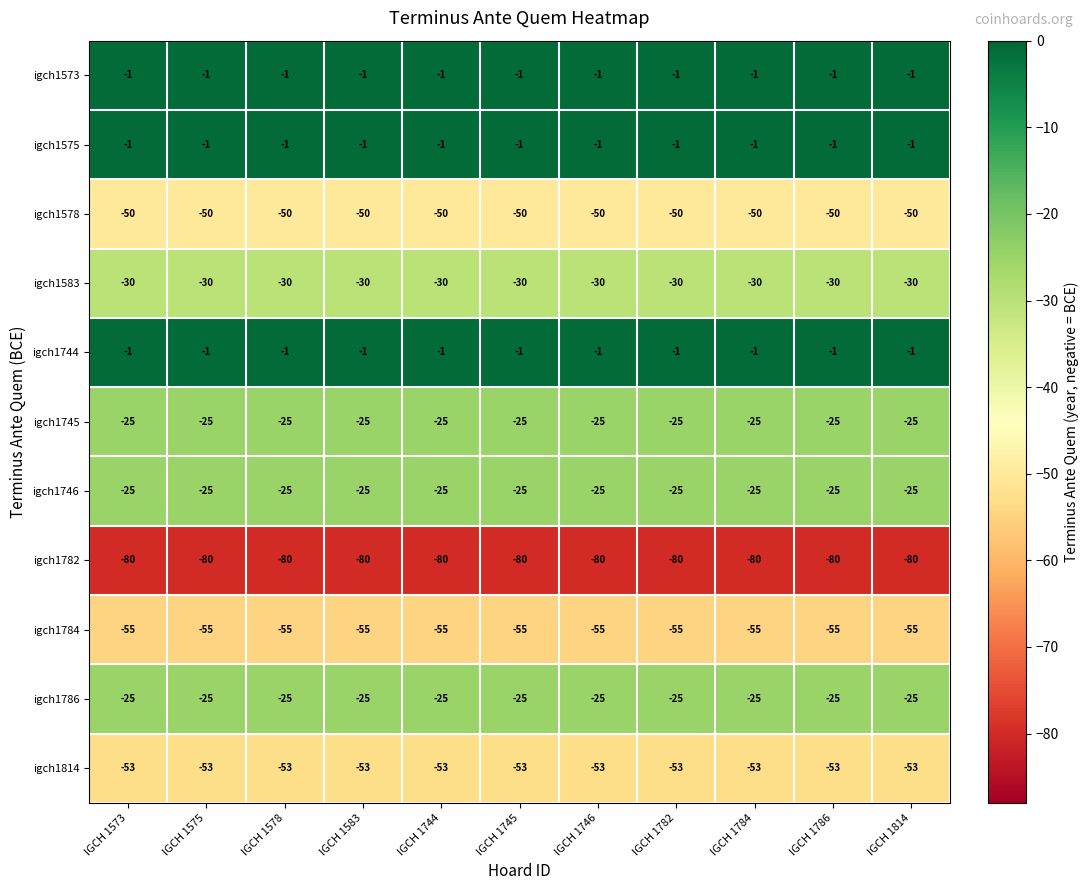

What is the difference between the highest and lowest values at IGCH 1784?

79